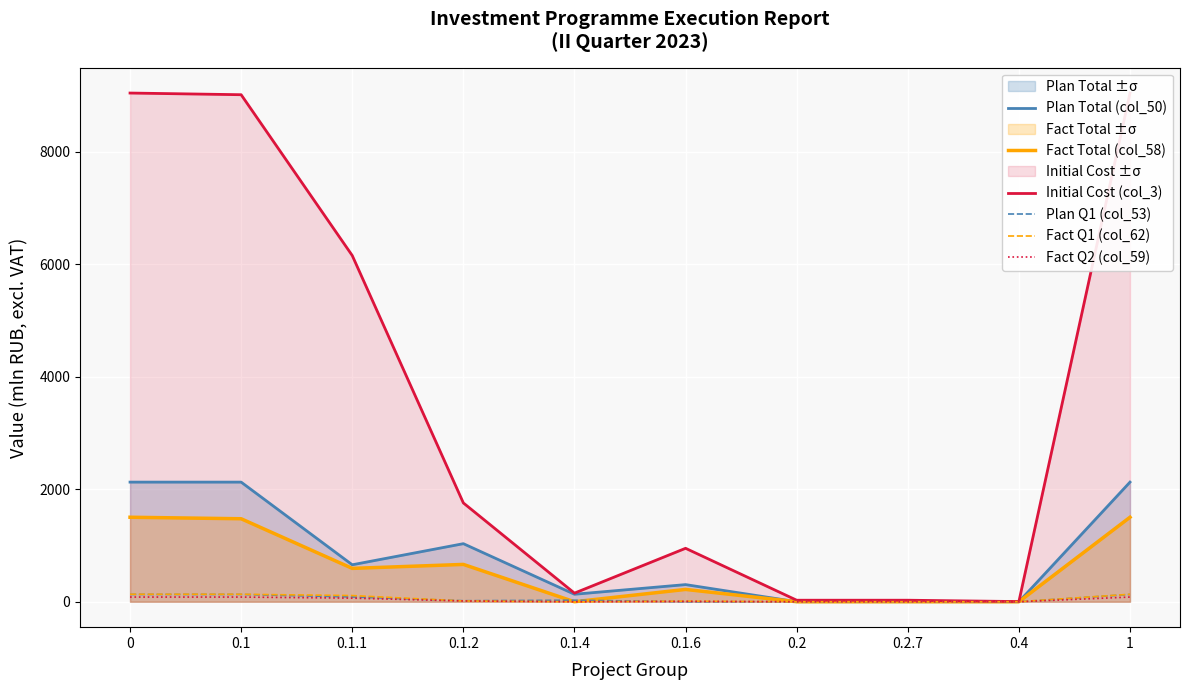

What is the value of the Plan Total (col_50) point at the 6th from the left?

304.4